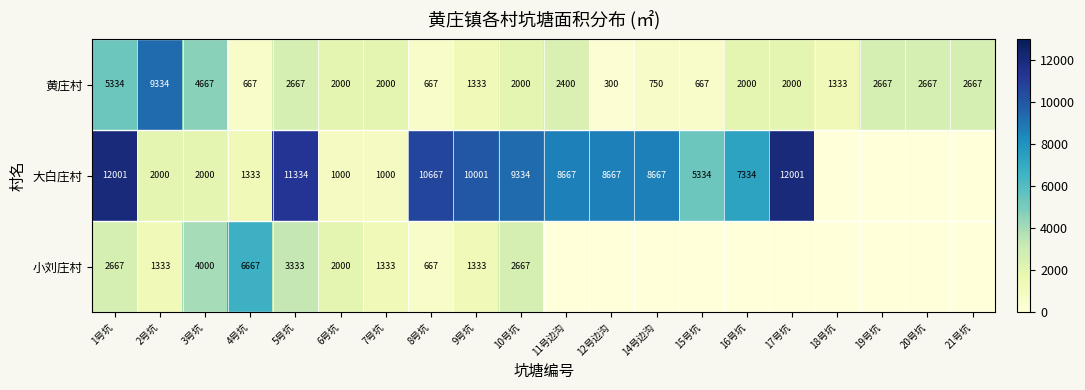

At 3号坑, list the series in order from smallest to largest.

大白庄村, 小刘庄村, 黄庄村